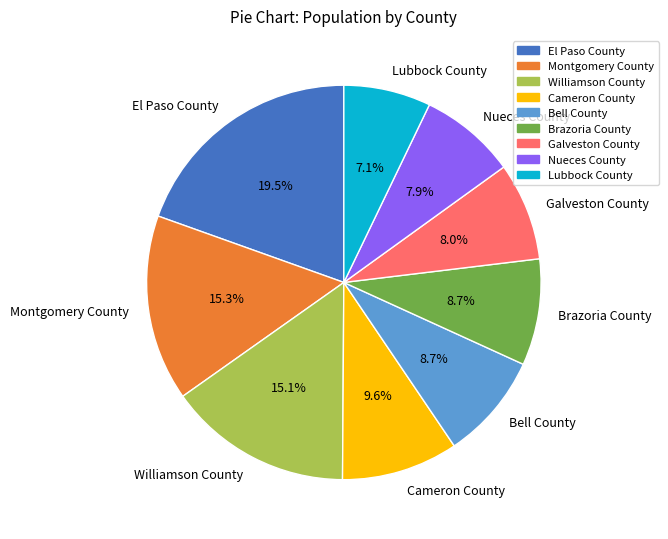

Is the sum of El Paso County and Brazoria County greater than half?

No